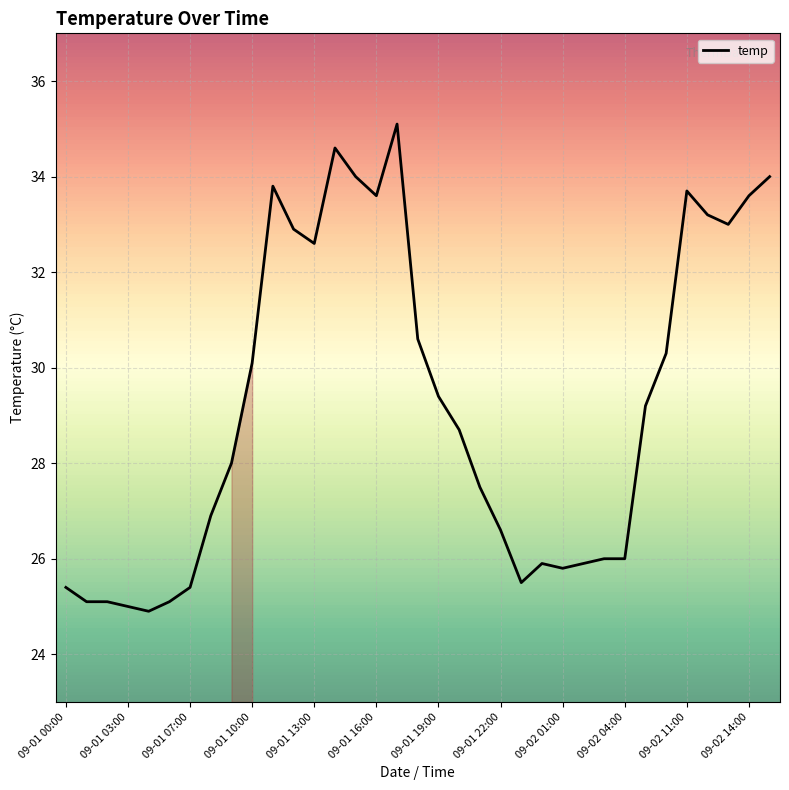

What is the sum of all values?

1022.5